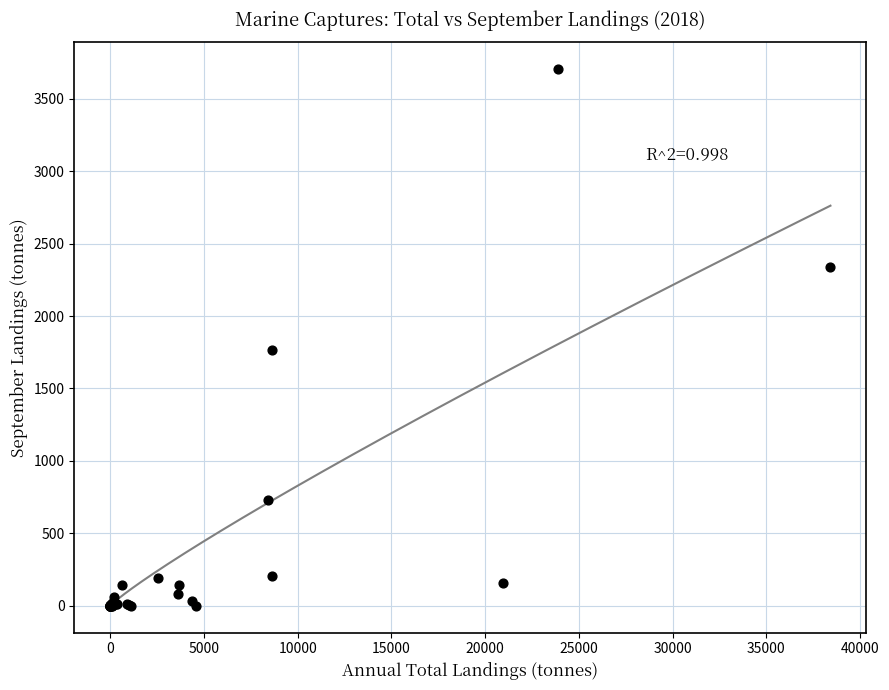

What Y value in the scatter plot is closest to 1851?

1762.9